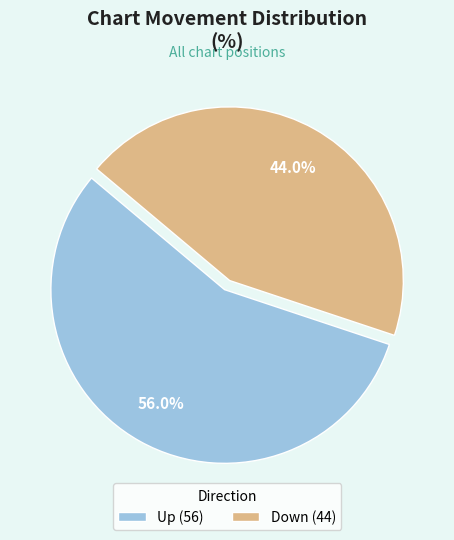

To the nearest percent, what is the difference between the Down and Up slice percentages?

12%